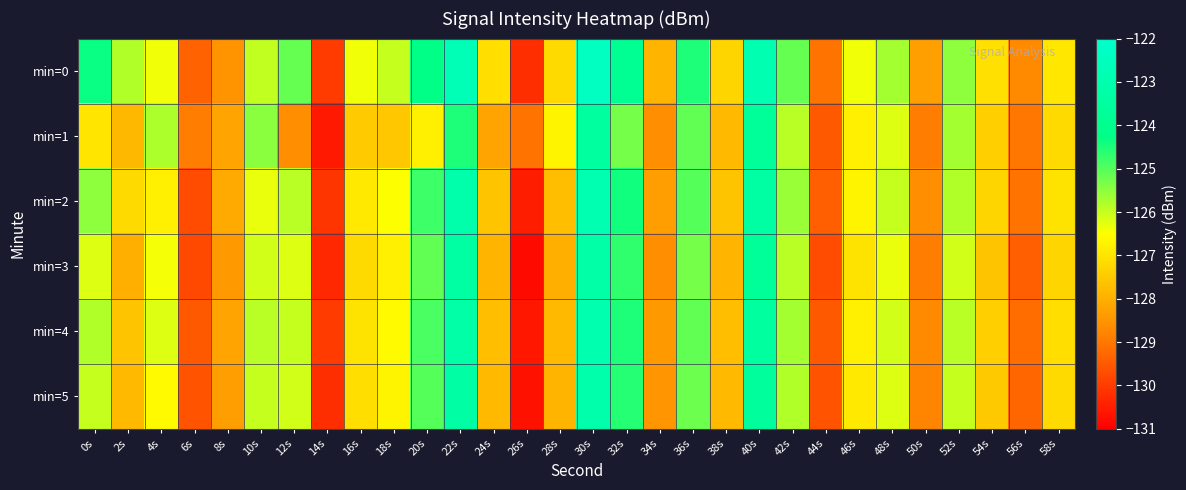

What is the difference between the highest and lowest values at 20s?

2.5